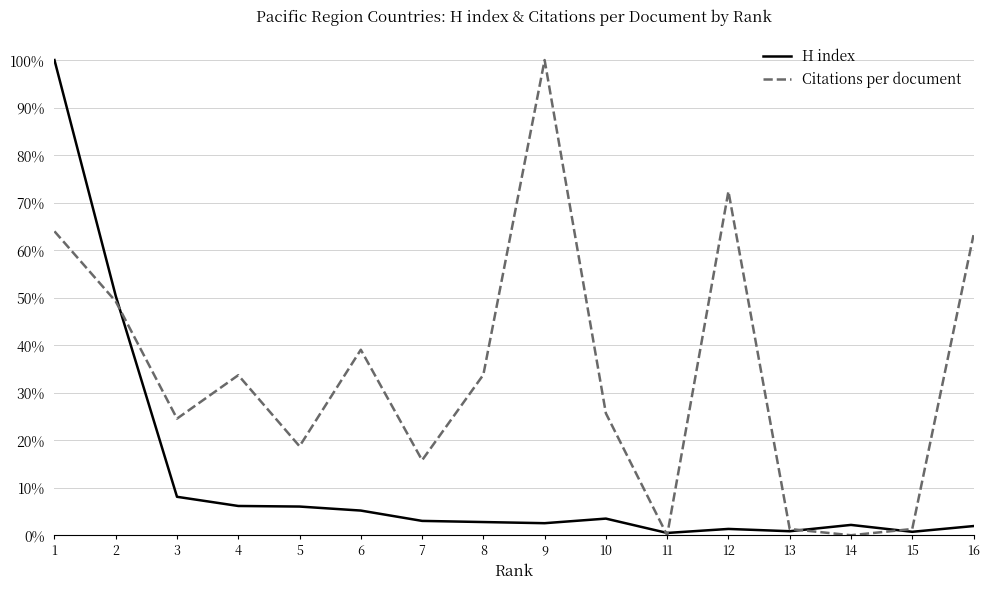

Is it true that Citations per document equals 1.3 at 13?

True